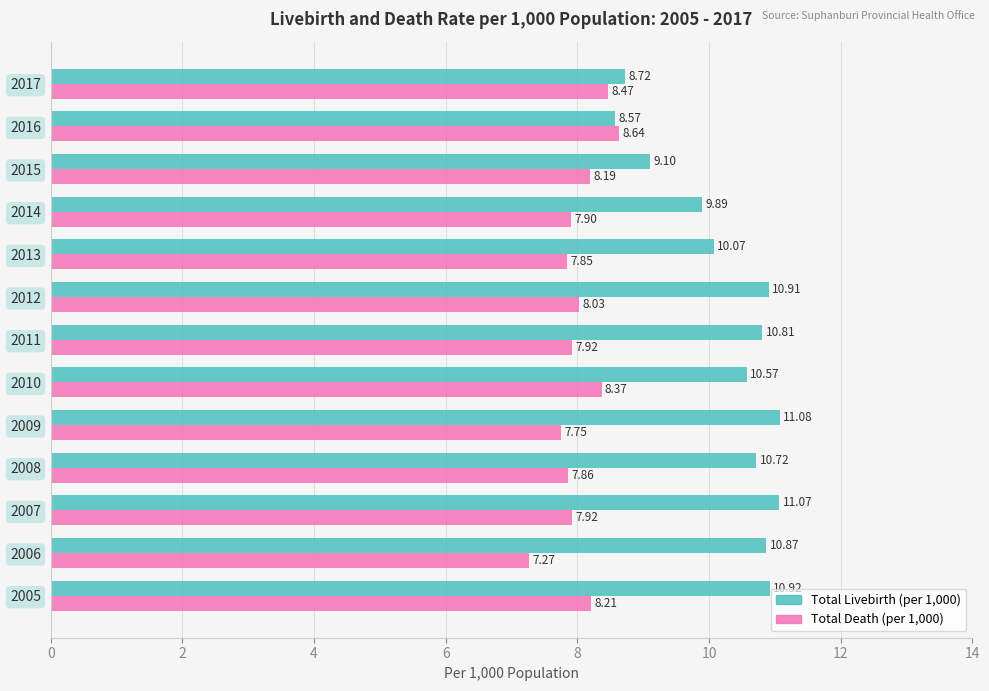

Which series changed the most between 2010 and 2016?

Total Livebirth (per 1,000)